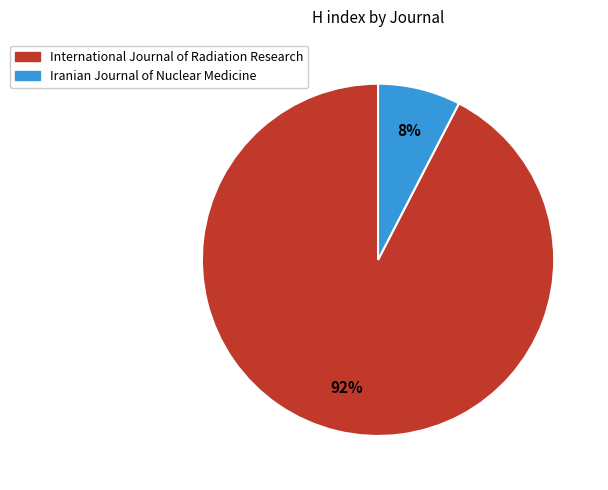

What percentage is the International Journal of Radiation Research slice, to the nearest percent?

92%